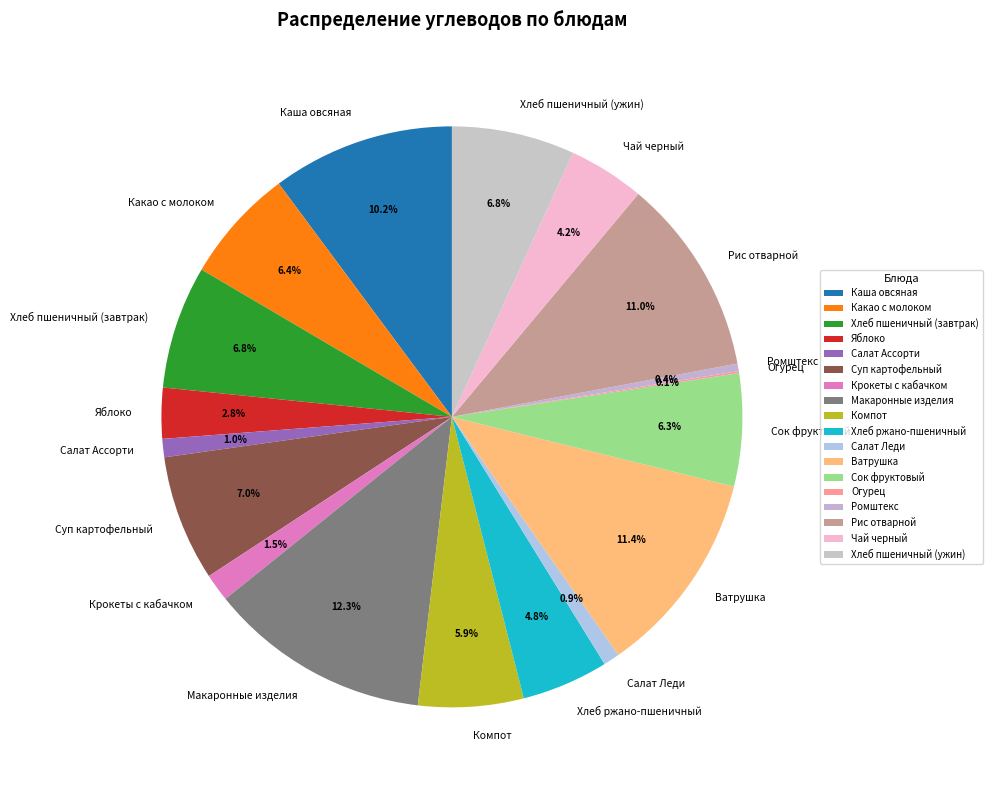

Between Хлеб ржано-пшеничный and Какао с молоком, which is larger?

Какао с молоком